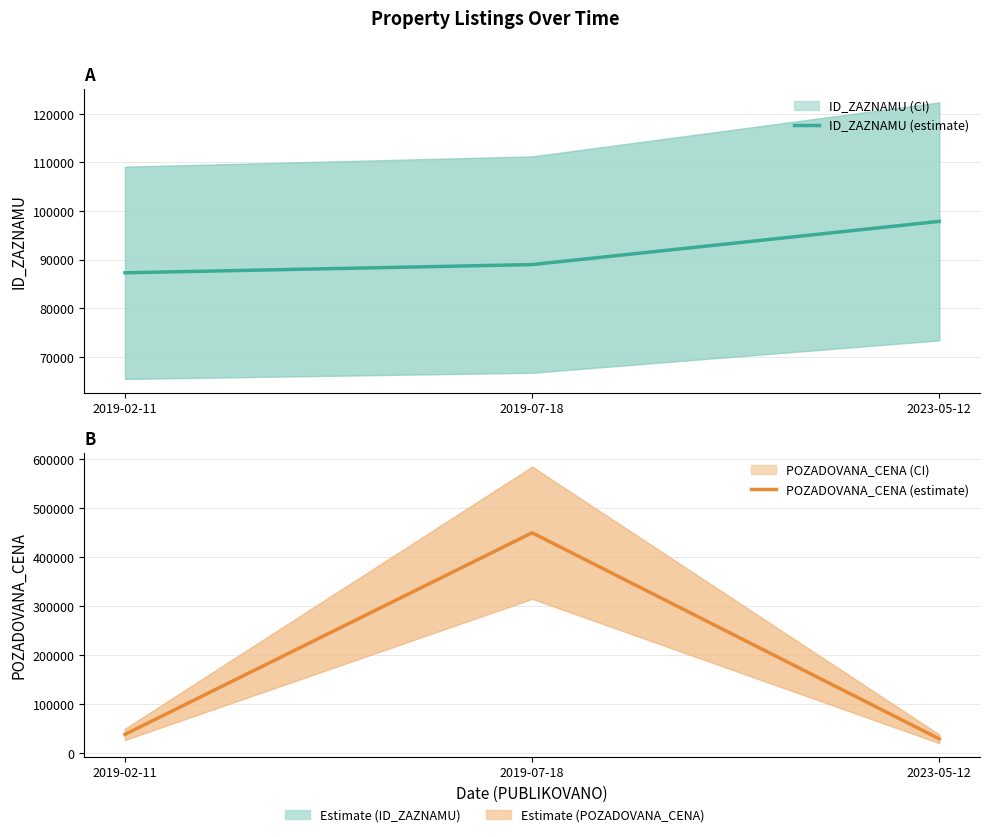

What is the smallest value displayed?

29183